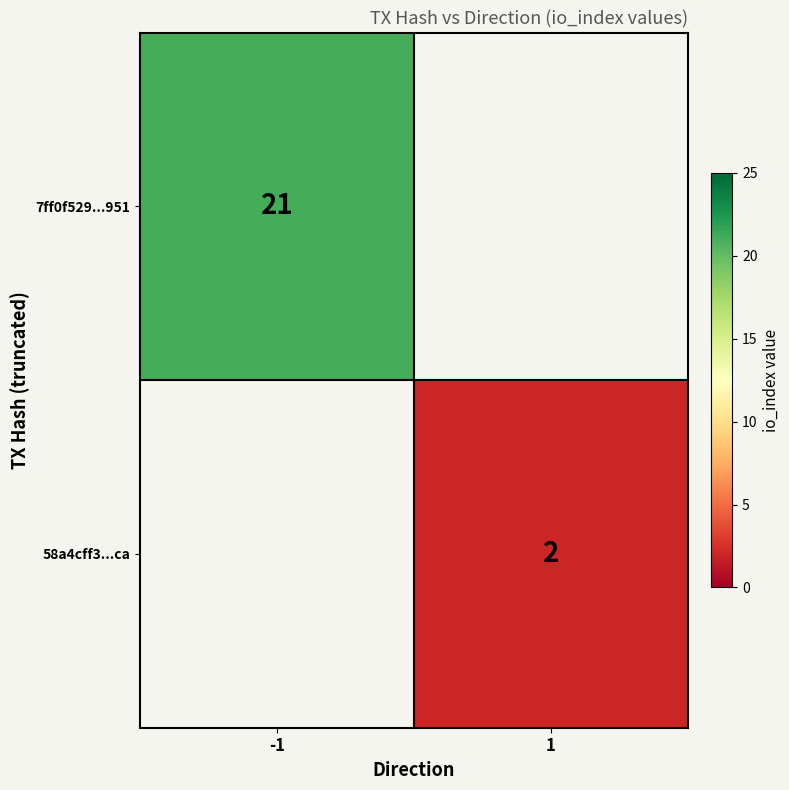

True or false: 7ff0f529...951 has a value of 21 at -1.

True